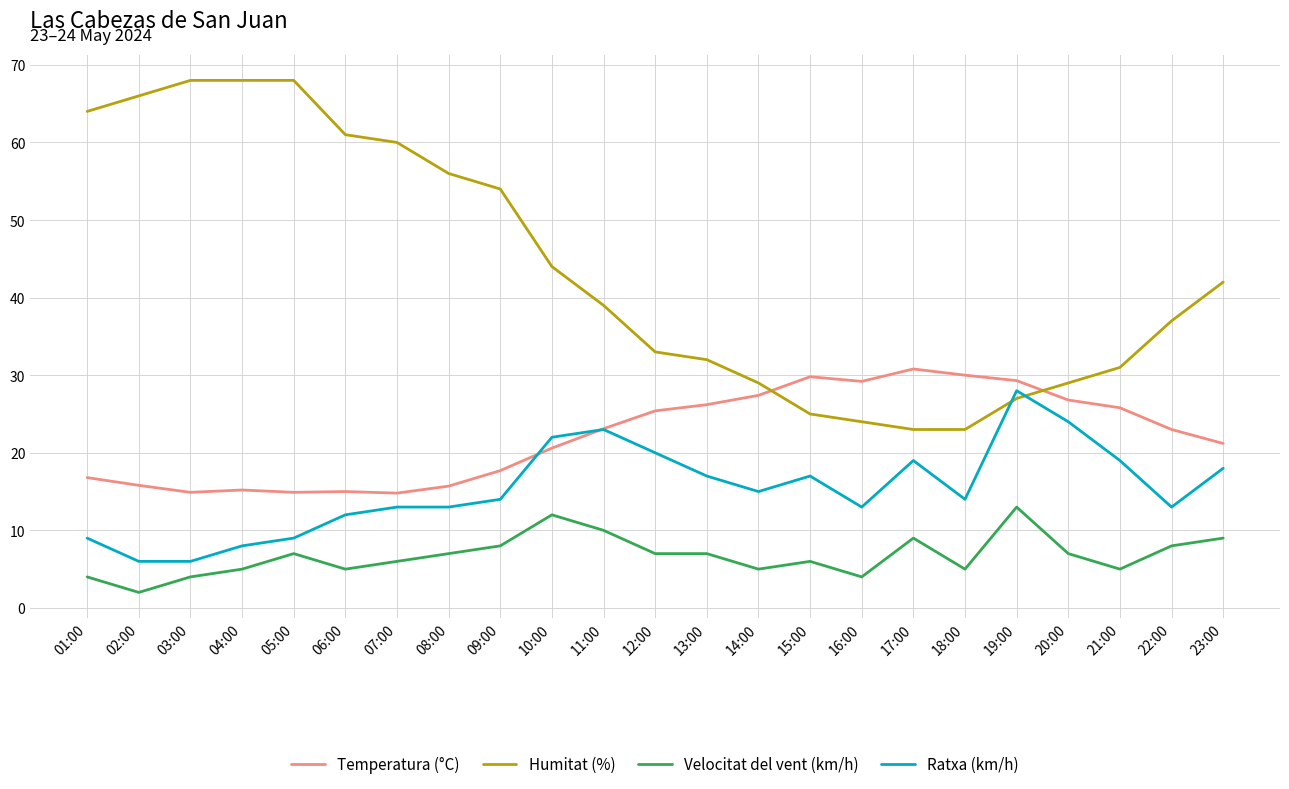

True or false: Temperatura (°C) has more than 1 points higher than both neighbors.

True